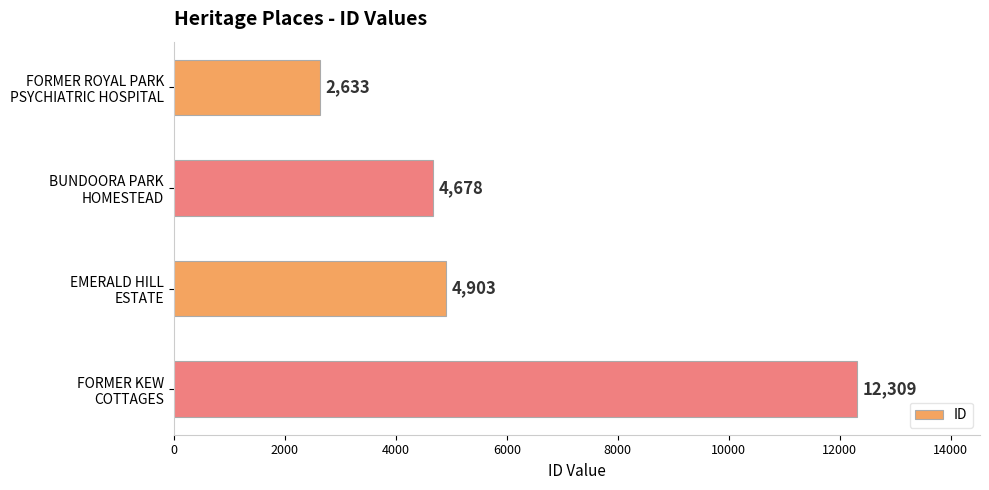

What is the value of the 1st bar from the top?

2633